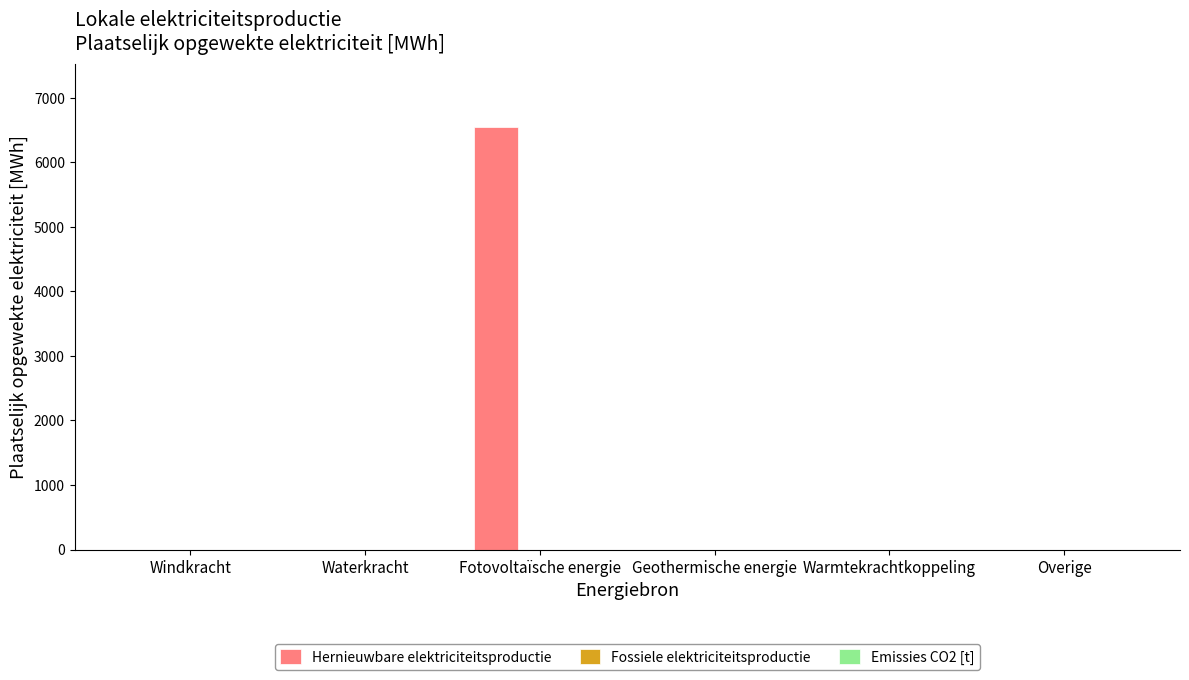

Reading right to left, transcribe all the data shown in this chart.

Overige=0.0	Warmtekrachtkoppeling=0.0	Geothermische energie=0.0	Fotovoltaïsche energie=6545.1	Waterkracht=0.0	Windkracht=0.0